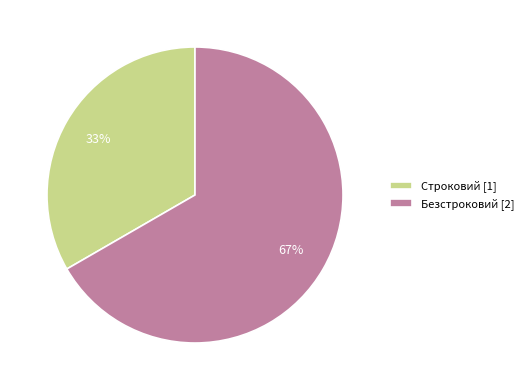

Is the sum of Безстроковий and Строковий greater than half?

Yes